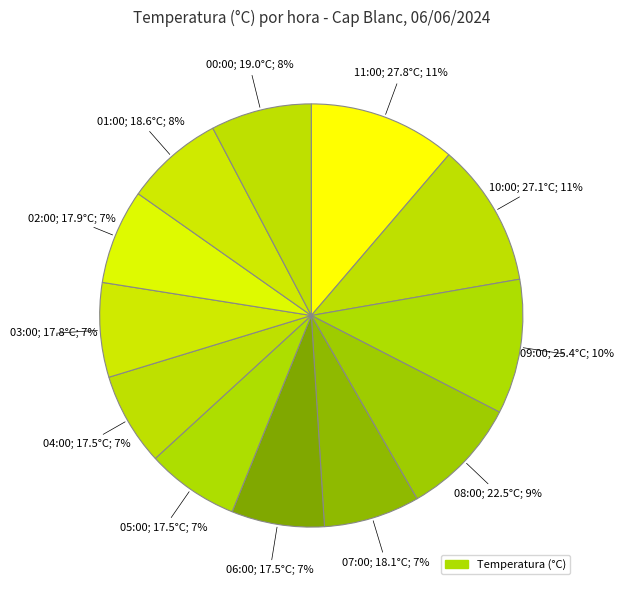

How many segments does this pie chart have?

12